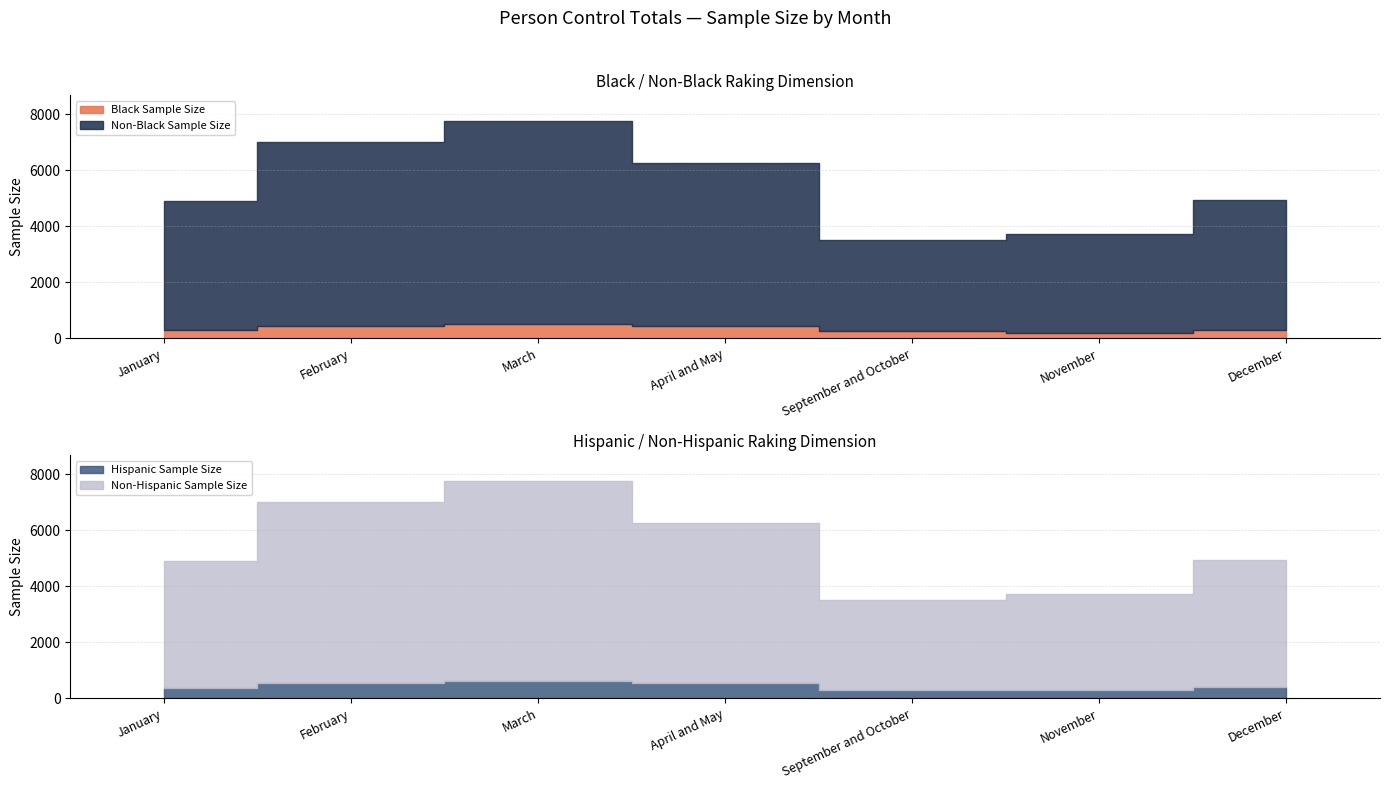

True or false: Hispanic Sample Size has more than 0 points higher than both neighbors.

True